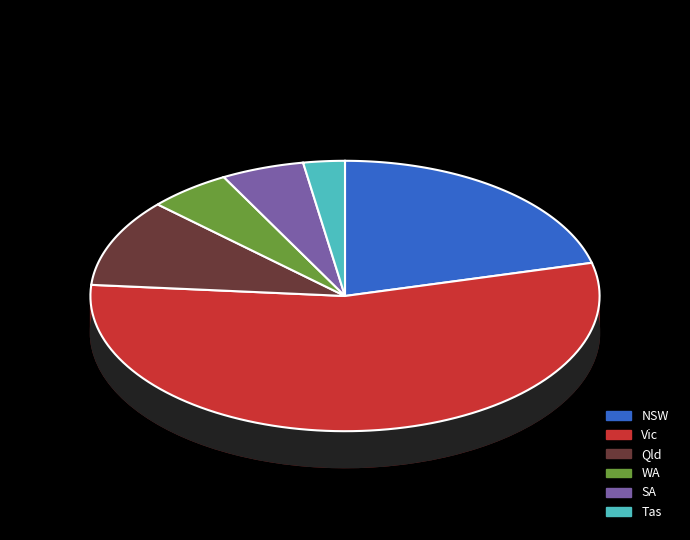

Which slice represents more than half of the pie?

Vic